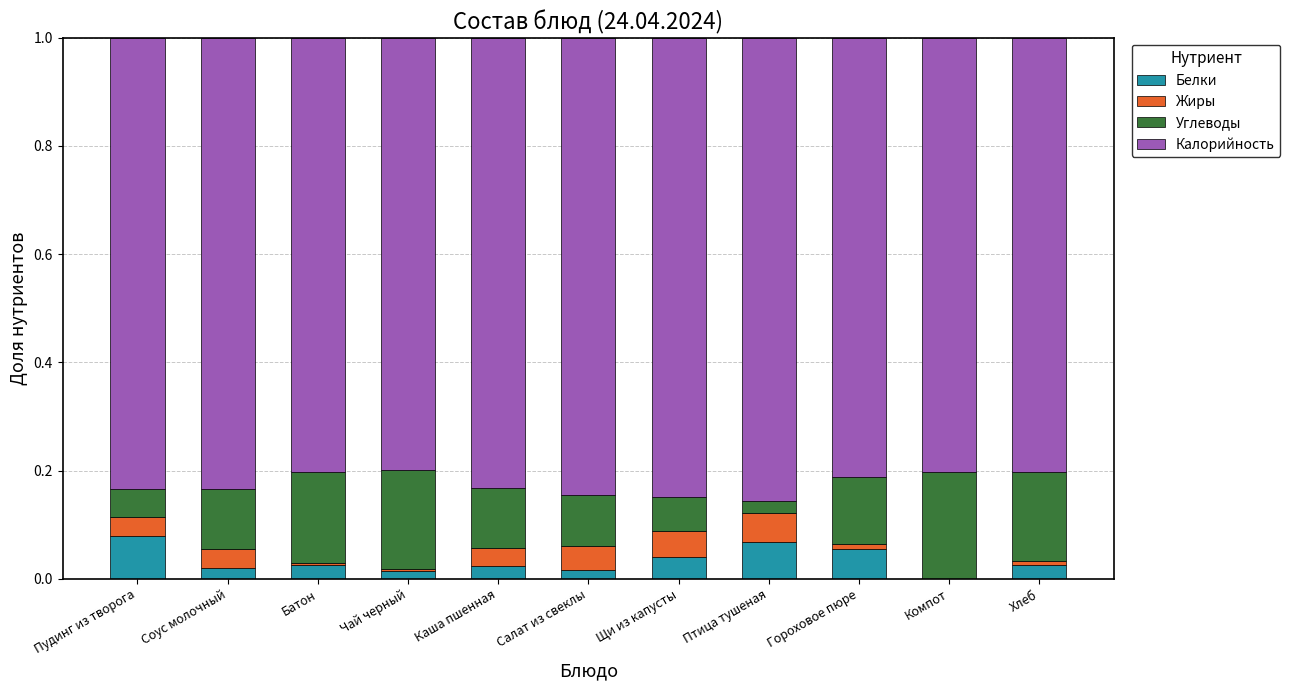

Is it true that Белки equals 0.0 at Хлеб?

True